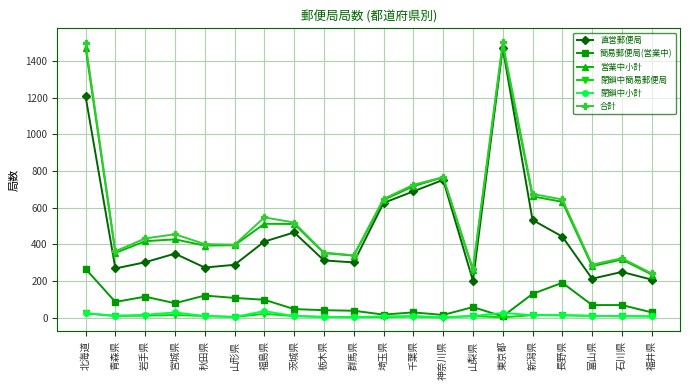

What are all the series names shown in the legend?

直営郵便局, 簡易郵便局(営業中), 営業中小計, 閉鎖中簡易郵便局, 閉鎖中小計, 合計